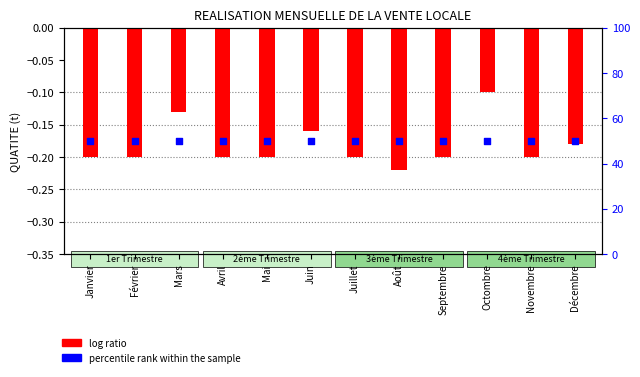

At which category is the sum across all series the highest?

Octombre